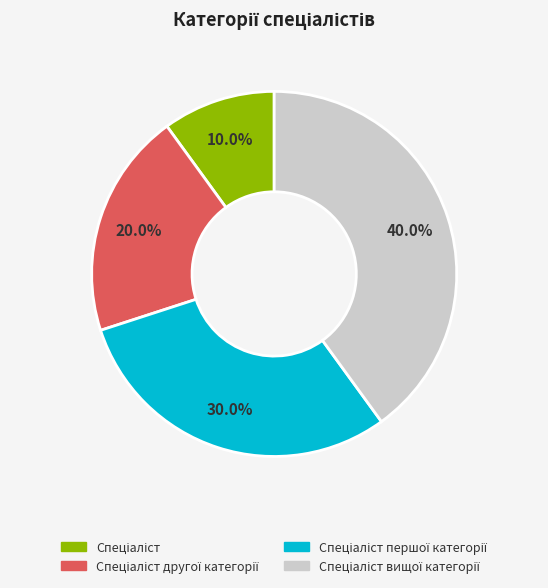

Is there a majority slice in this chart?

No